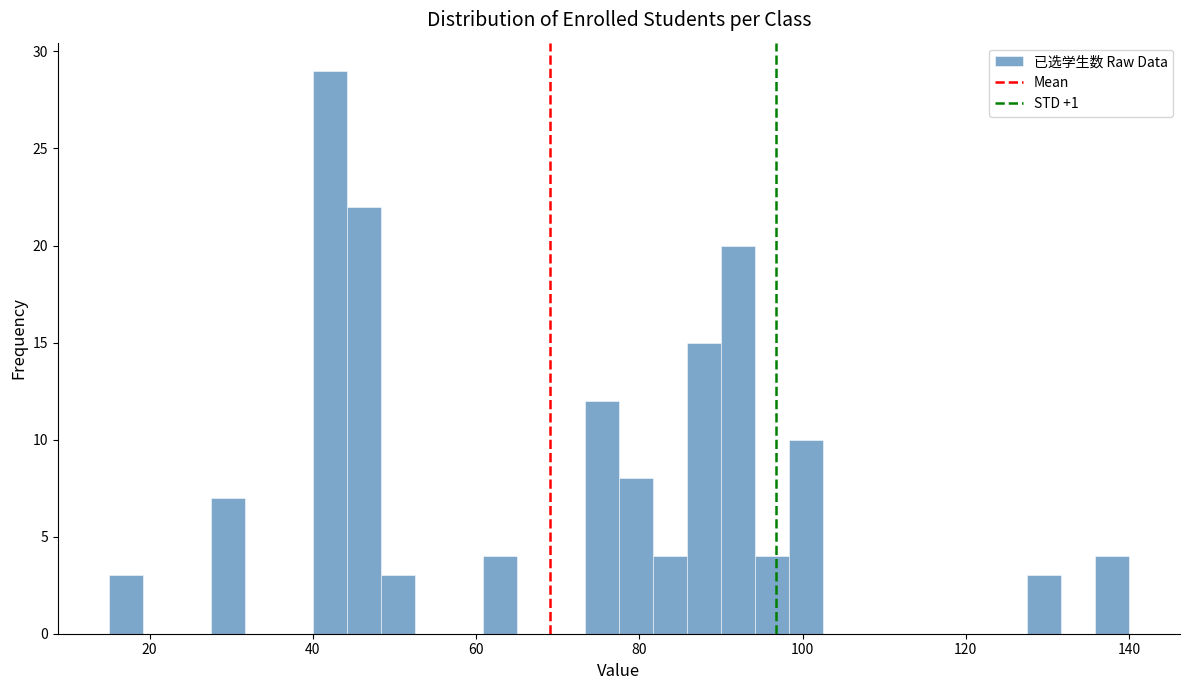

Read against the x-axis, roughly where is the centre of the tallest bar?

42